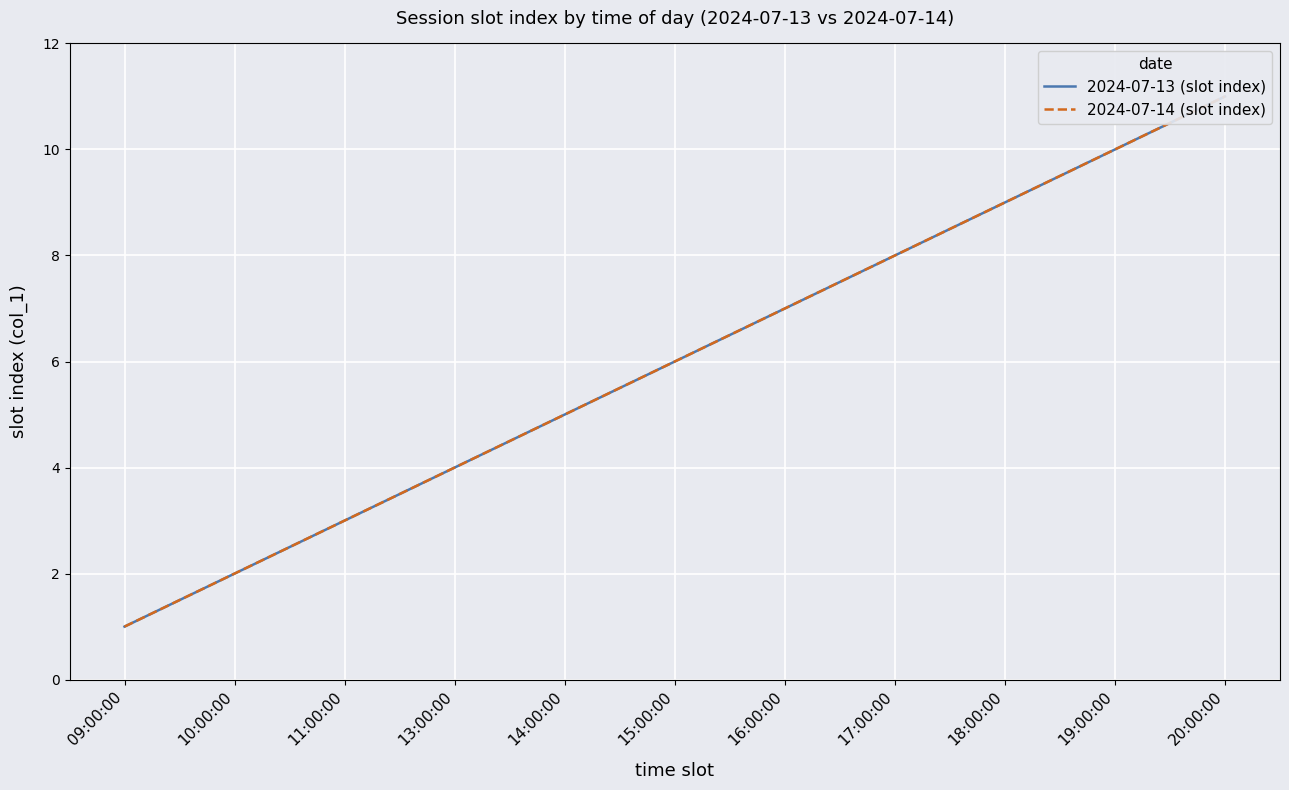

Which series has the widest spread of values?

2024-07-13 (slot index)